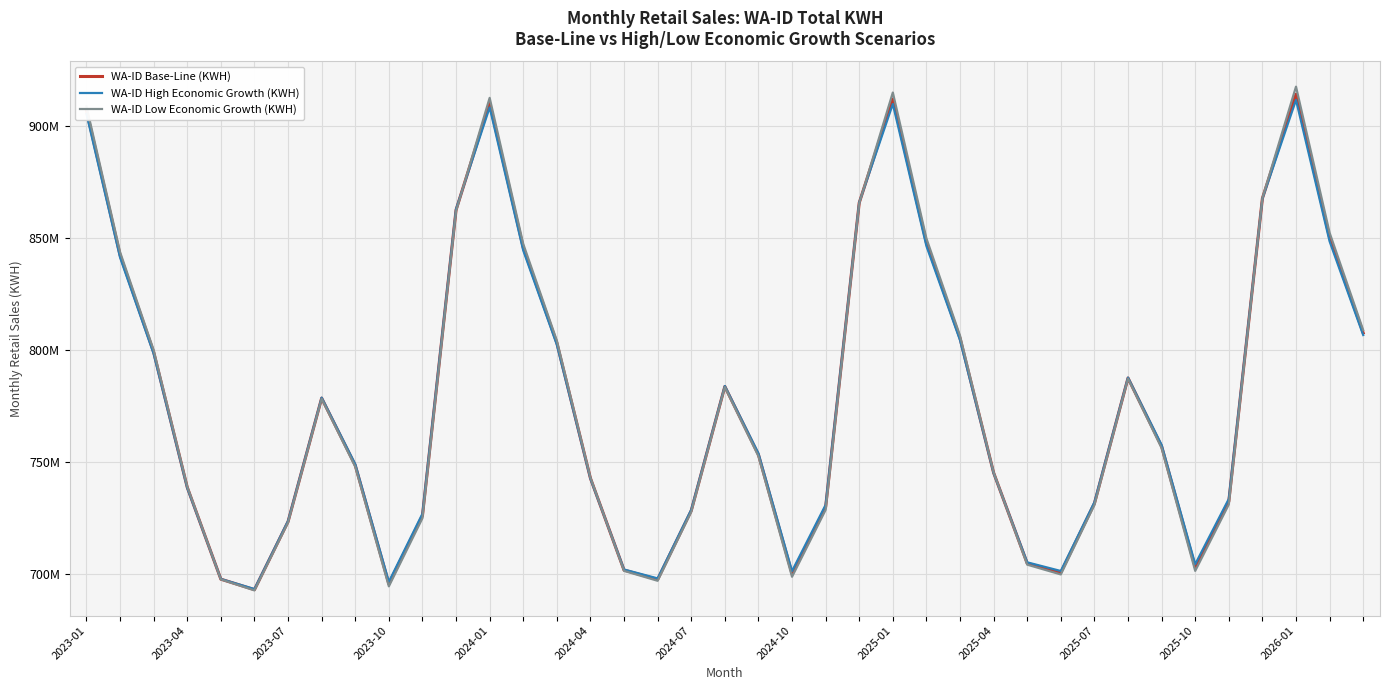

What are all the series names shown in the legend?

WA-ID Base-Line (KWH), WA-ID High Economic Growth (KWH), WA-ID Low Economic Growth (KWH)